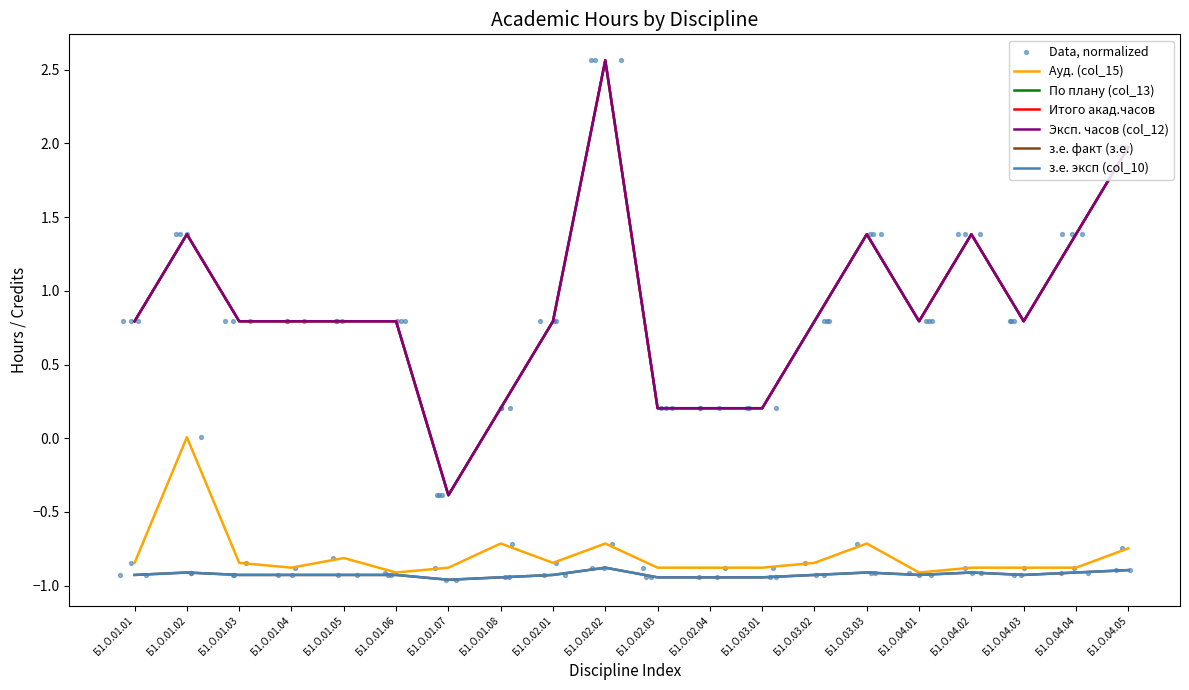

Is the value of Итого акад.часов at Б1.О.01.08 greater than the value of з.е. эксп (col_10) at Б1.О.02.03?

Yes